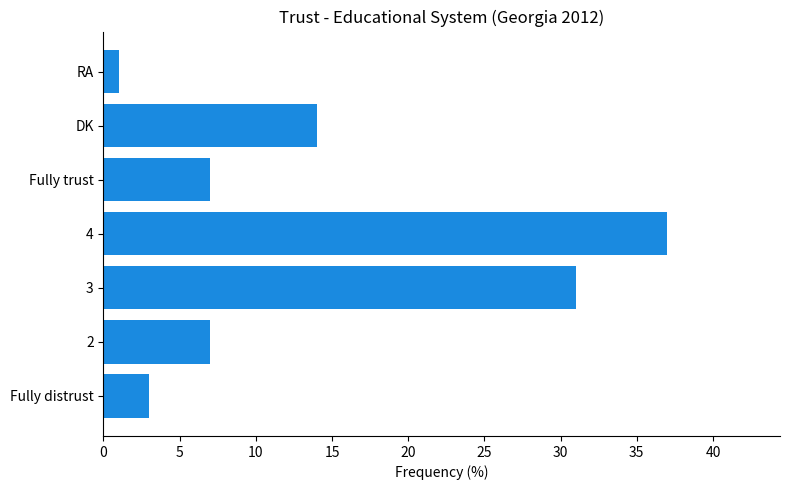

What is the difference between the second highest and minimum values?

30